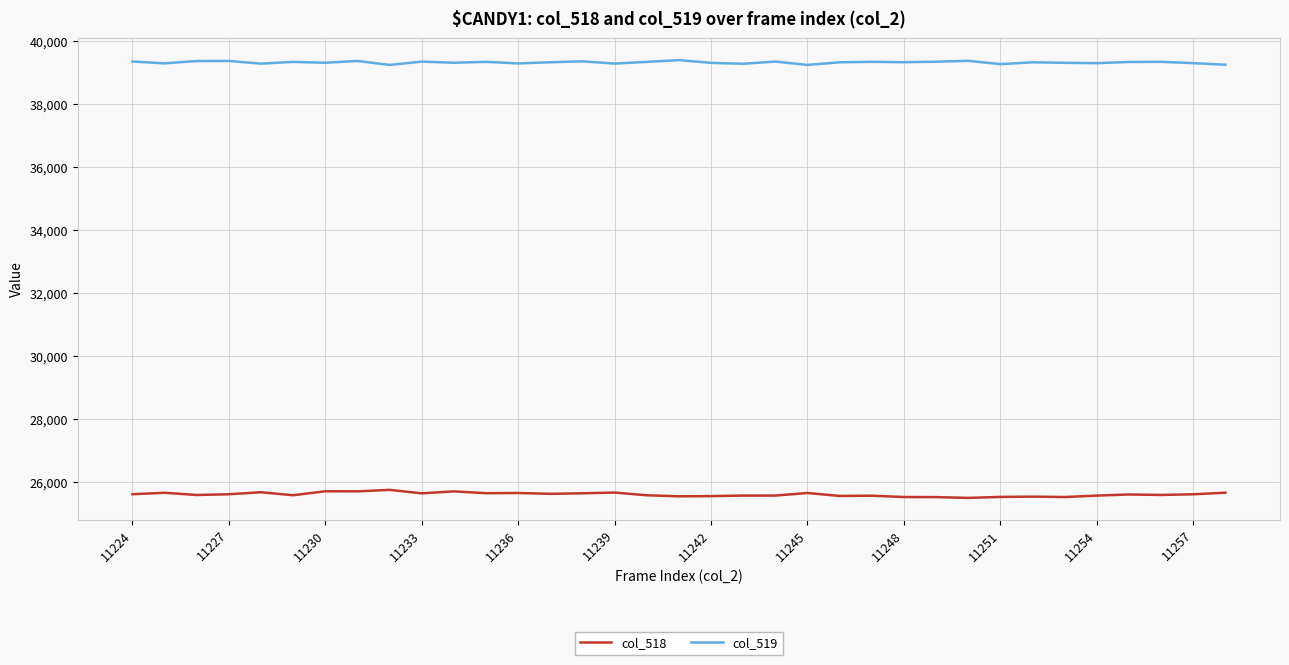

List the series in order of their overall mean, highest first.

col_519, col_518